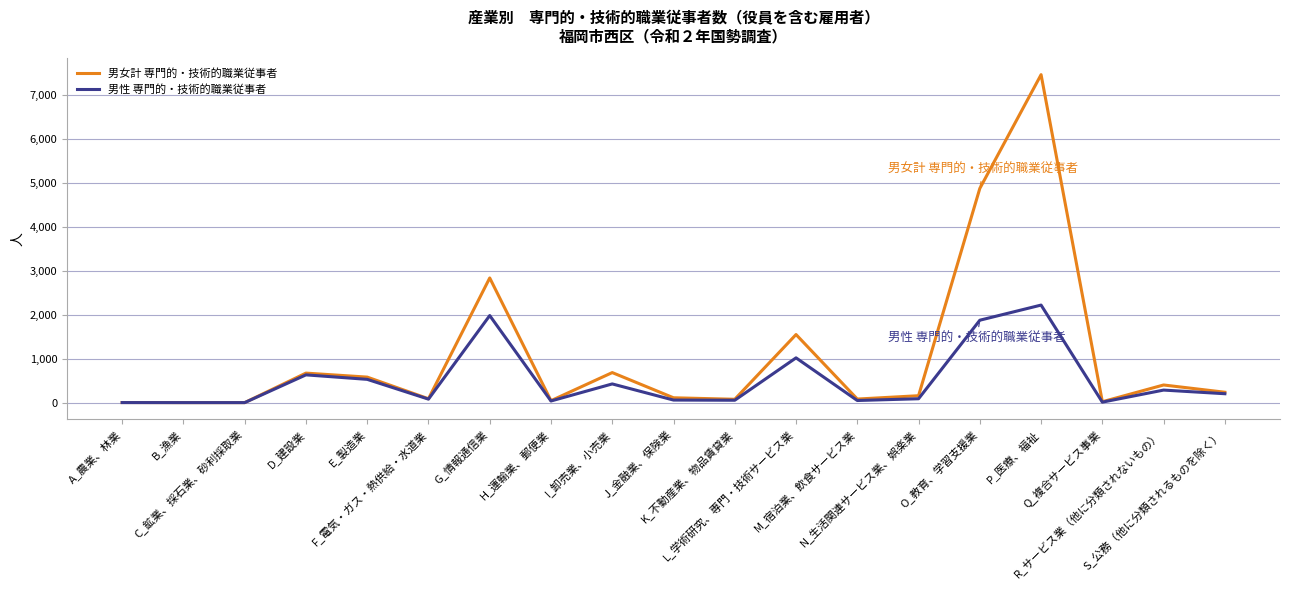

Which series has the largest range (max minus min)?

男女計 専門的・技術的職業従事者